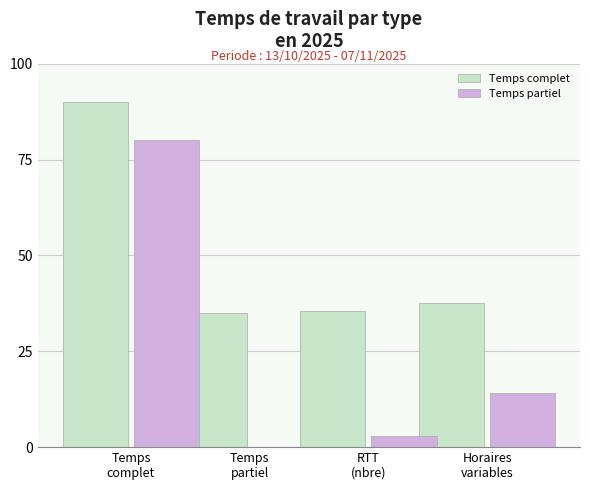

What is the highest value of the Temps complet series?

90.0